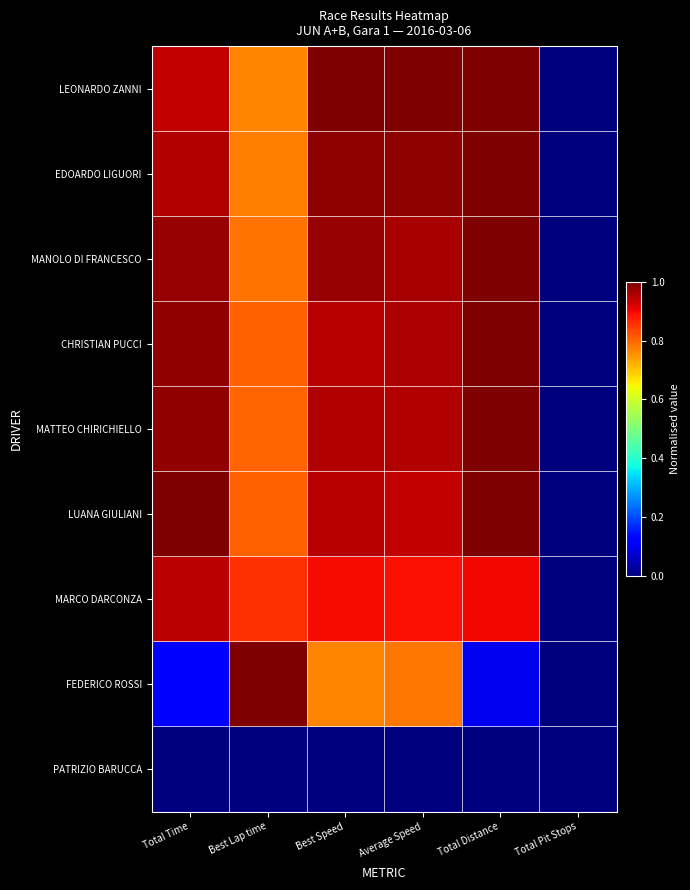

Which category has the lowest value across all series?

Total Pit Stops